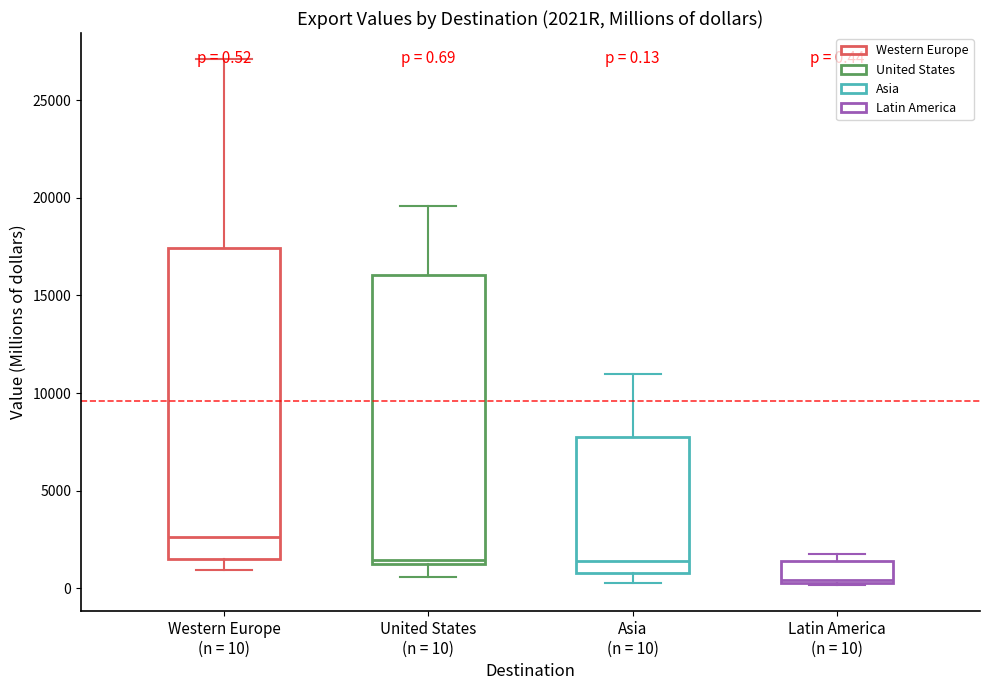

Which box is the tallest, from its lower edge to its upper edge?

Western Europe (n = 10)